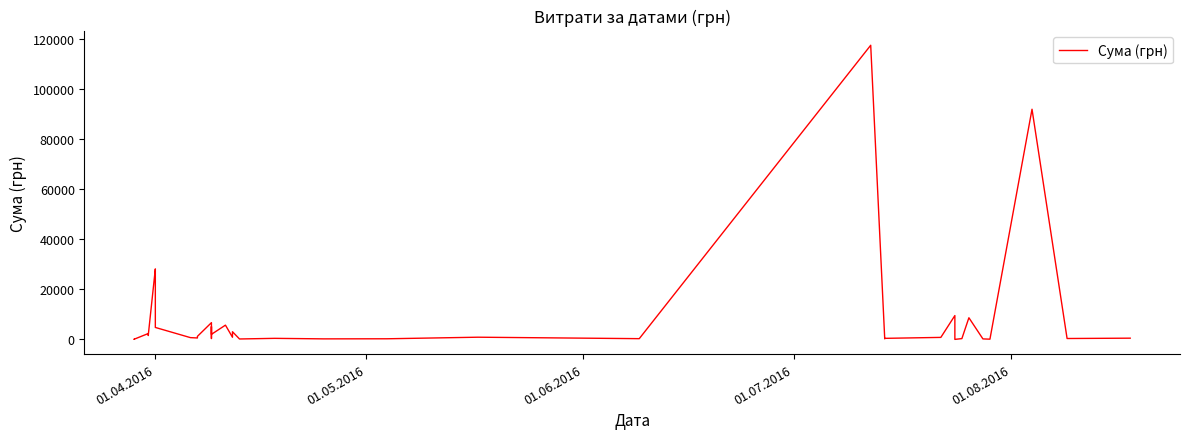

What is the average value?

8264.1